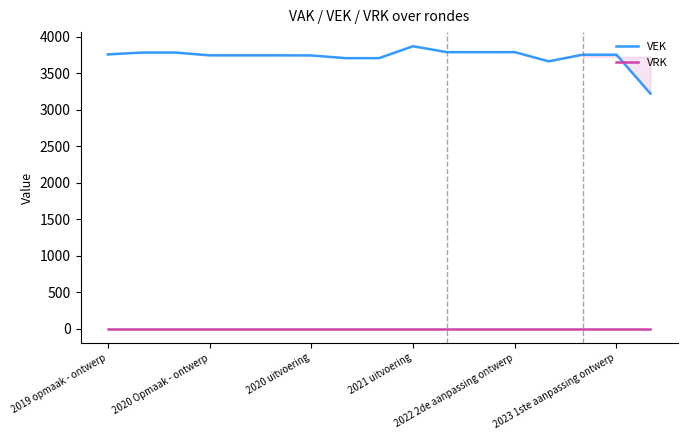

True or false: VEK and VRK intersect in this chart.

False